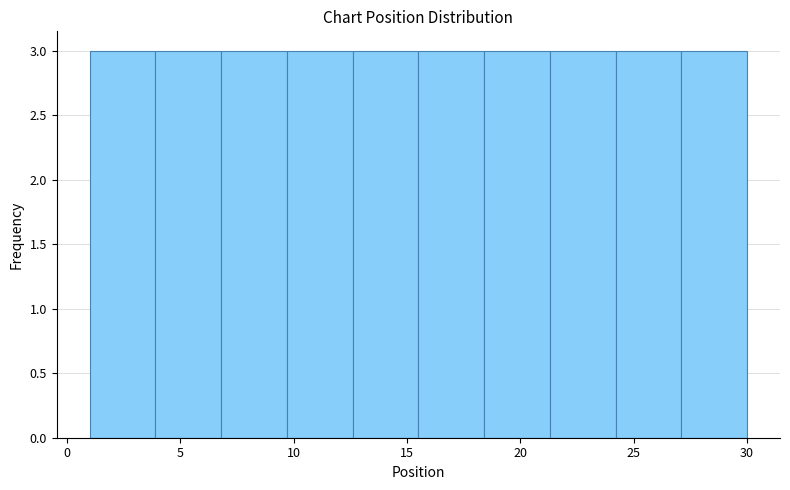

Reading left to right, list every bar in this chart as the range it spans on the x-axis followed by its height. Neither the bar edges nor the heights are printed on the chart, so give them approximately, as read against the axes.

1.0 to 3.9: 3
3.9 to 6.8: 3
6.8 to 9.7: 3
9.7 to 12.6: 3
12.6 to 15.5: 3
15.5 to 18.4: 3
18.4 to 21.3: 3
21.3 to 24.2: 3
24.2 to 27.1: 3
27.1 to 30.0: 3